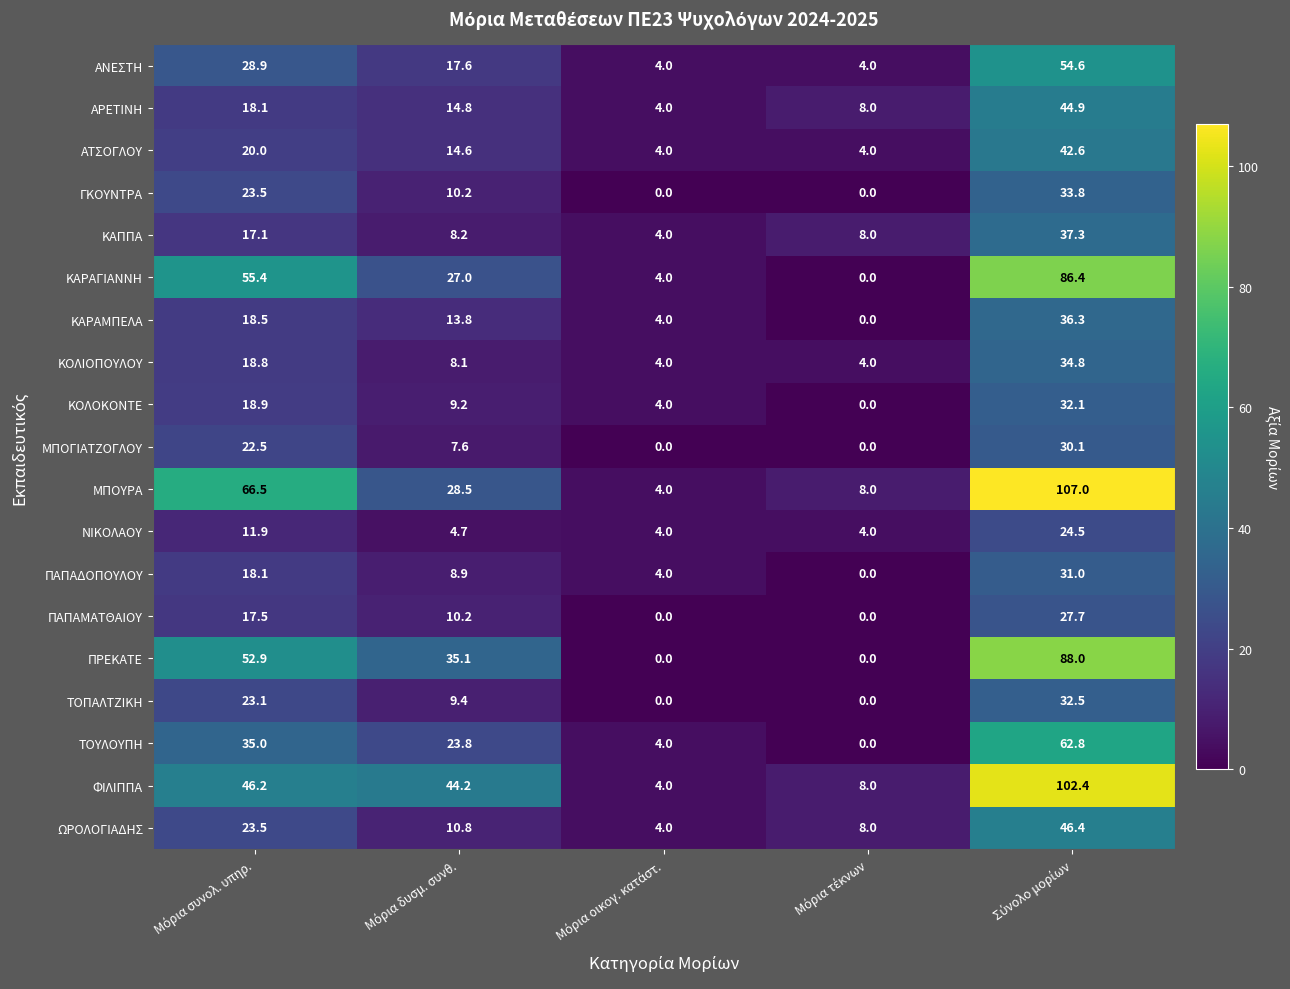

What is the maximum value shown in the chart?

107.0